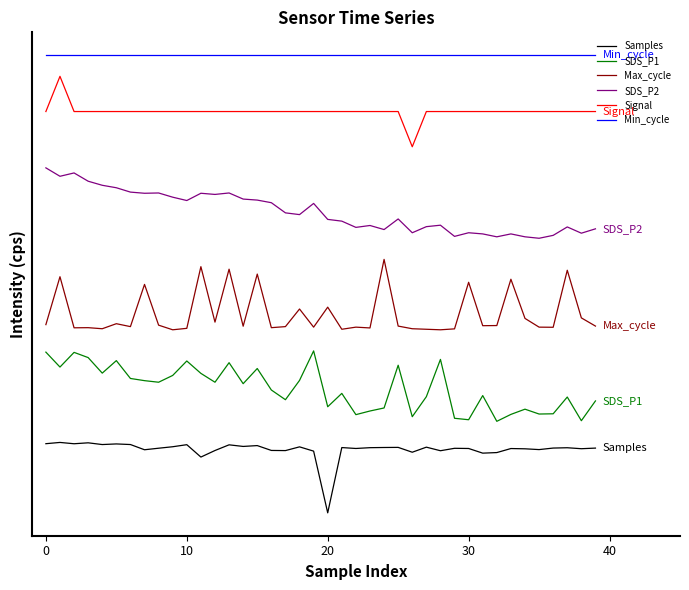

True or false: Min_cycle and Signal intersect in this chart.

False